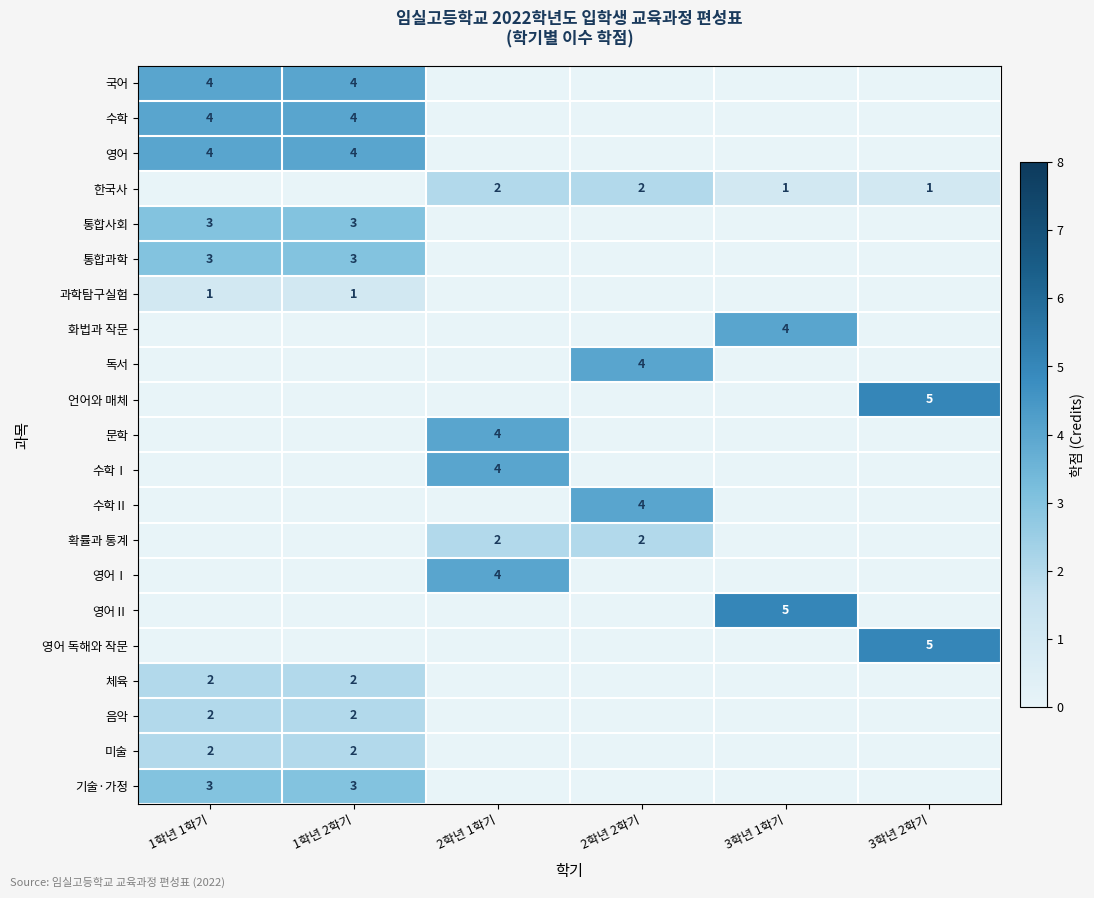

Which has a higher value, 3학년 2학기 or 1학년 2학기?

1학년 2학기